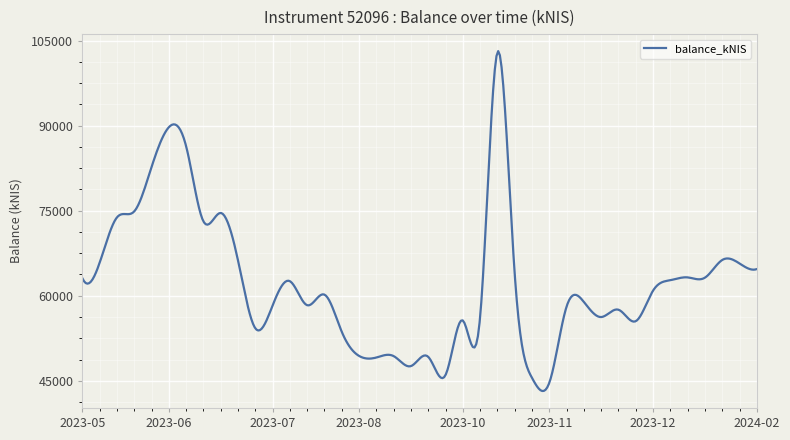

How many lines are shown in the chart?

1